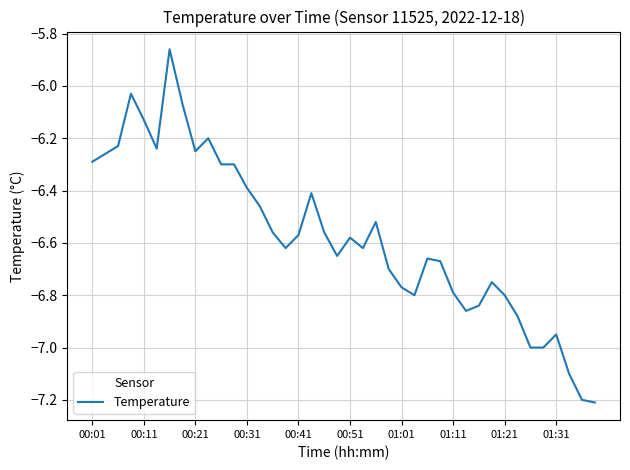

What is the smallest value displayed?

-7.2